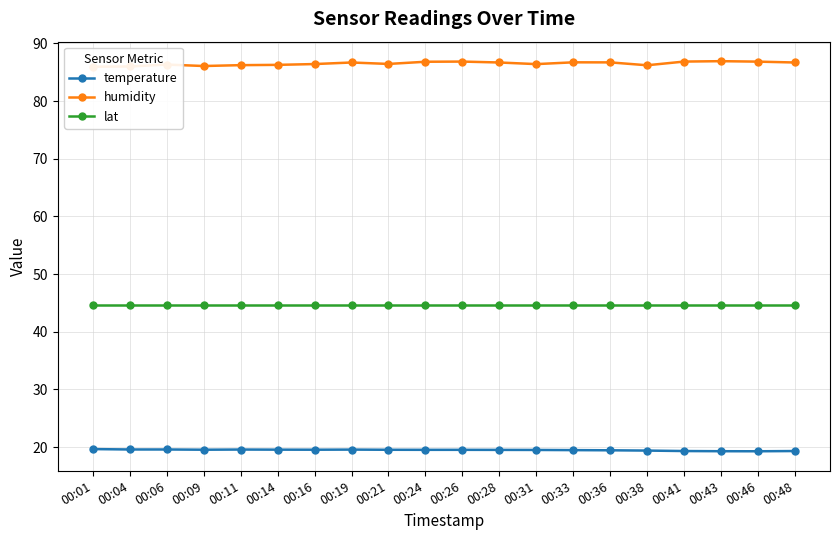

How many interior local valleys does the temperature series have?

3